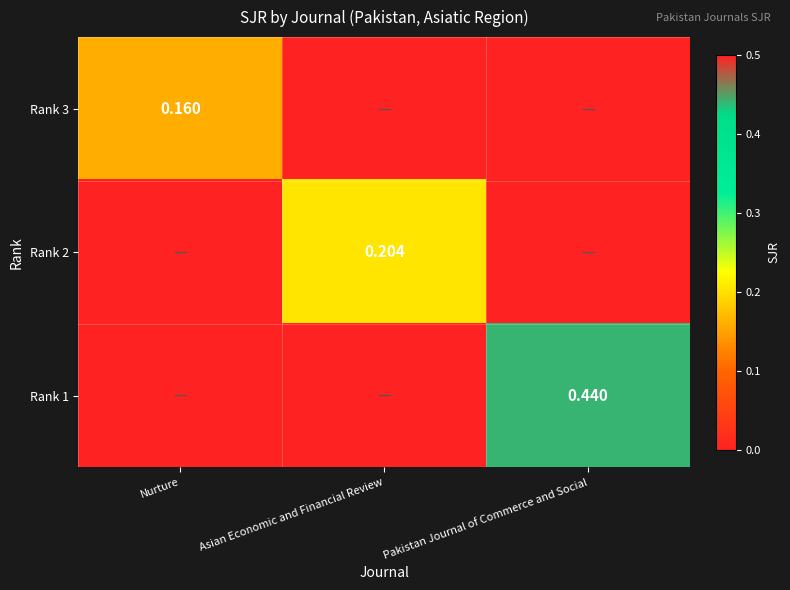

Is it true that Rank 1 equals 0.0 at Asian Economic and Financial Review?

True